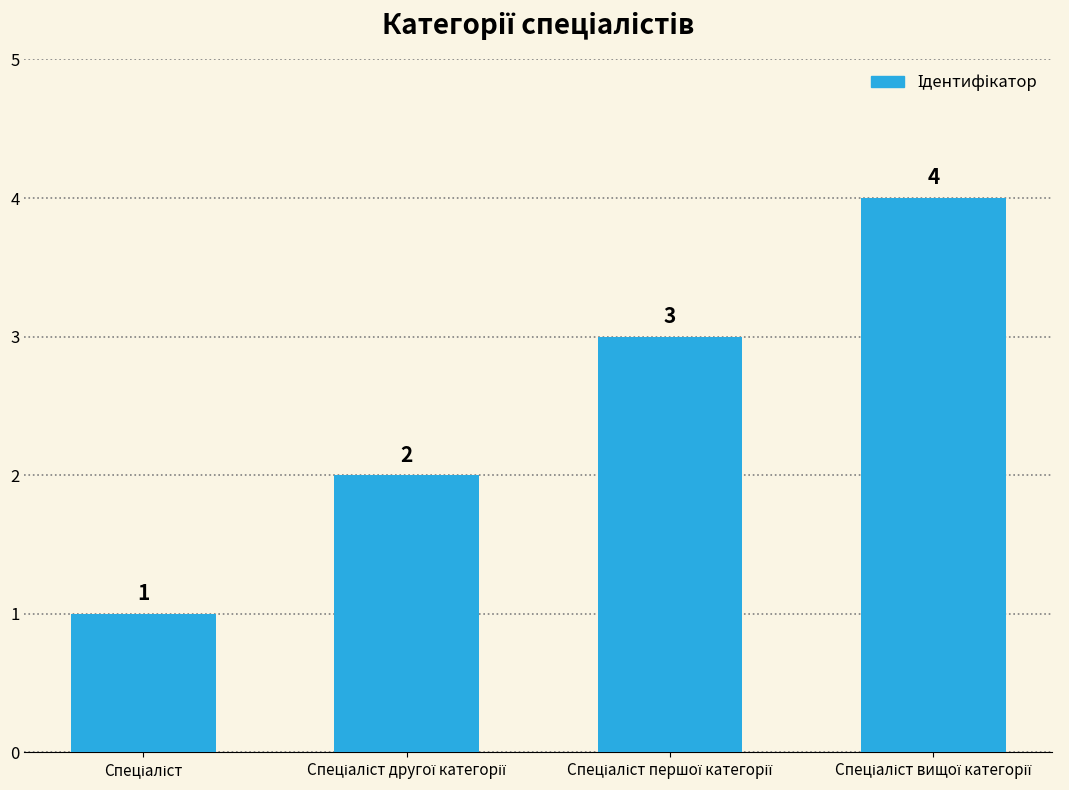

How many values are between 2 and 4?

3